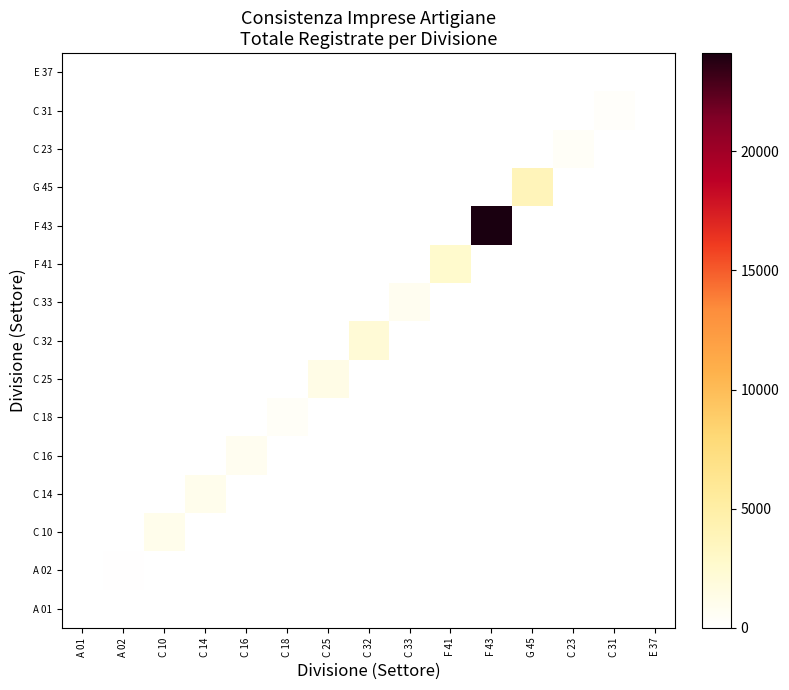

What is the total value across all series at A 02?

81.1